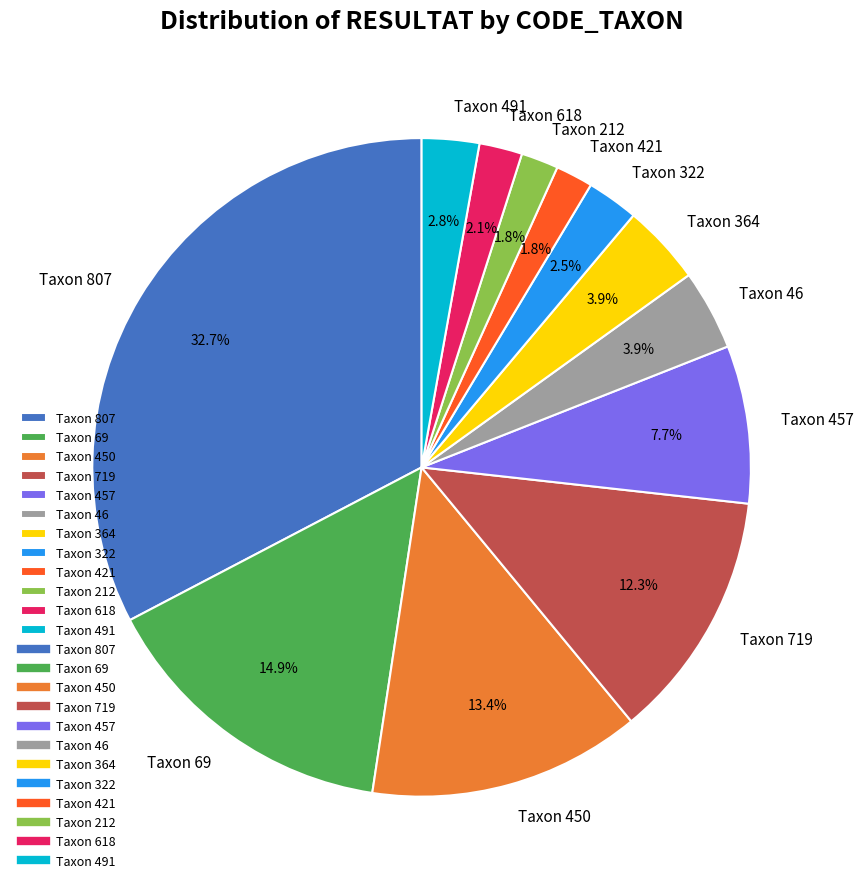

How many segments does this pie chart have?

12